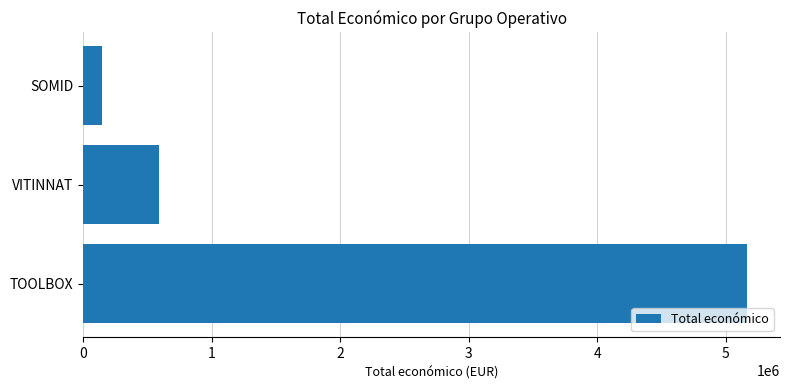

Which has a higher value, VITINNAT or SOMID?

VITINNAT